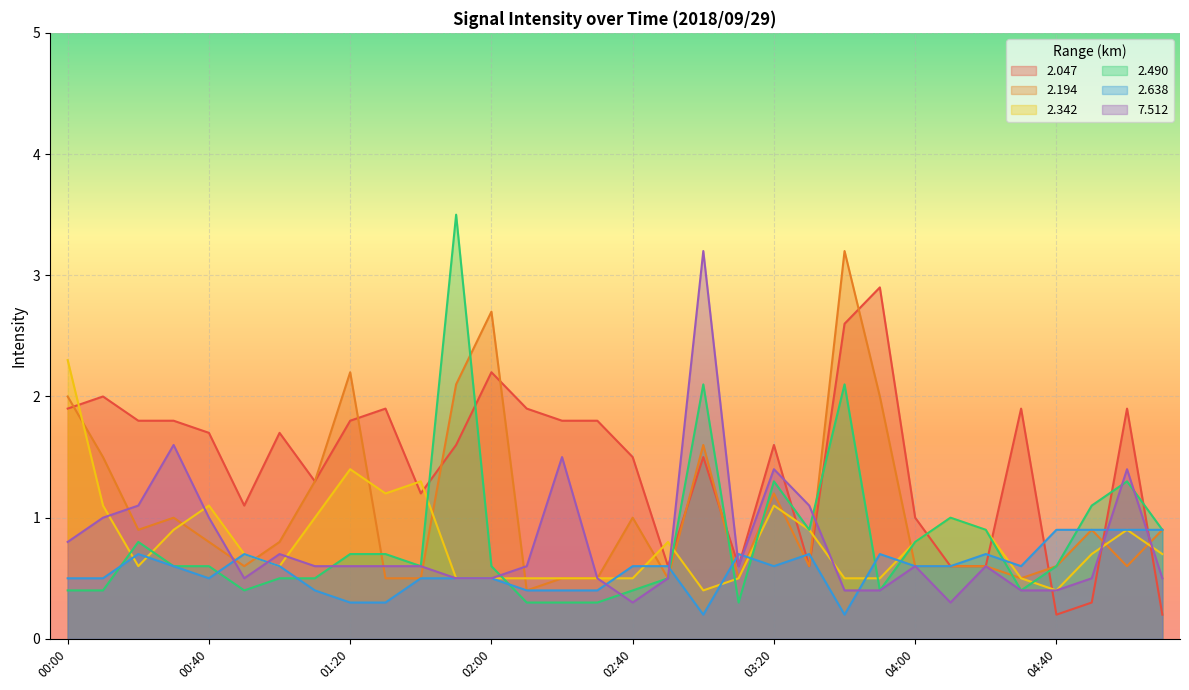

List the labels in order of 2.490 value, largest first.

01:50, 03:00, 03:40, 03:20, 05:00, 04:50, 04:10, 03:30, 04:20, 05:10, 00:20, 04:00, 01:20, 01:30, 00:30, 00:40, 01:40, 02:00, 04:40, 01:00, 01:10, 02:50, 00:00, 00:10, 00:50, 02:40, 03:50, 04:30, 02:10, 02:20, 02:30, 03:10